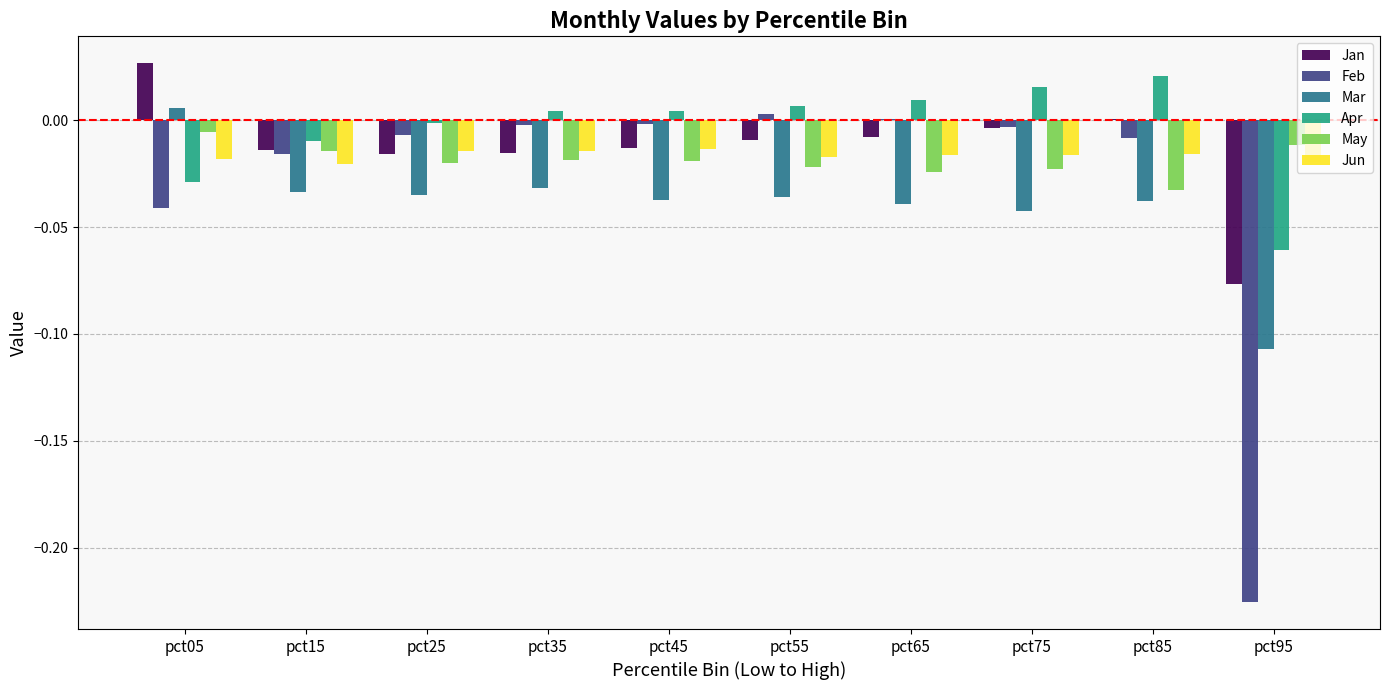

Is the value of Mar at pct85 greater than the value of Apr at pct25?

No